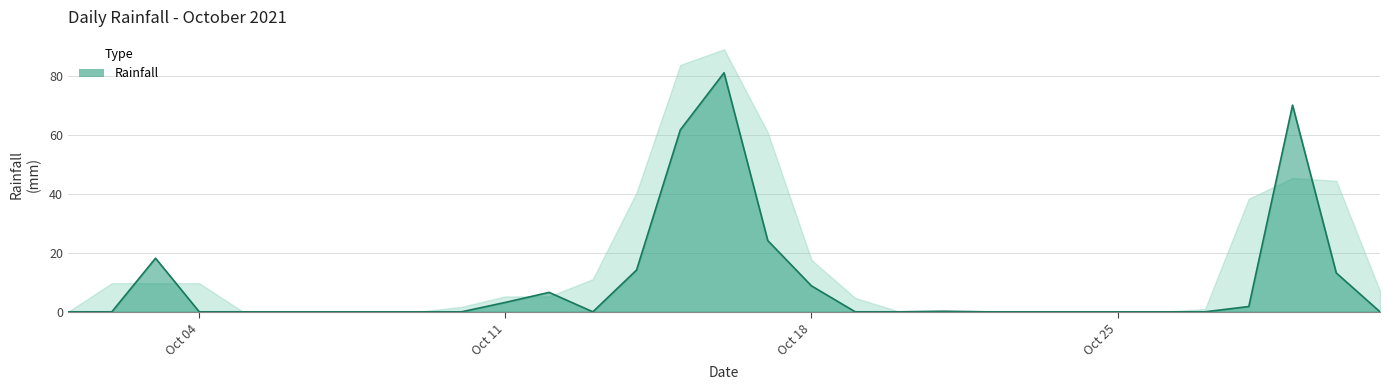

List the labels in order of value, largest first.

2021-10-16, 2021-10-29, 2021-10-15, 2021-10-17, 2021-10-03, 2021-10-14, 2021-10-30, 2021-10-18, 2021-10-12, 2021-10-11, 2021-10-28, 2021-10-21, 2021-10-01, 2021-10-02, 2021-10-04, 2021-10-05, 2021-10-06, 2021-10-07, 2021-10-08, 2021-10-09, 2021-10-10, 2021-10-13, 2021-10-19, 2021-10-20, 2021-10-22, 2021-10-23, 2021-10-24, 2021-10-25, 2021-10-26, 2021-10-27, 2021-10-31